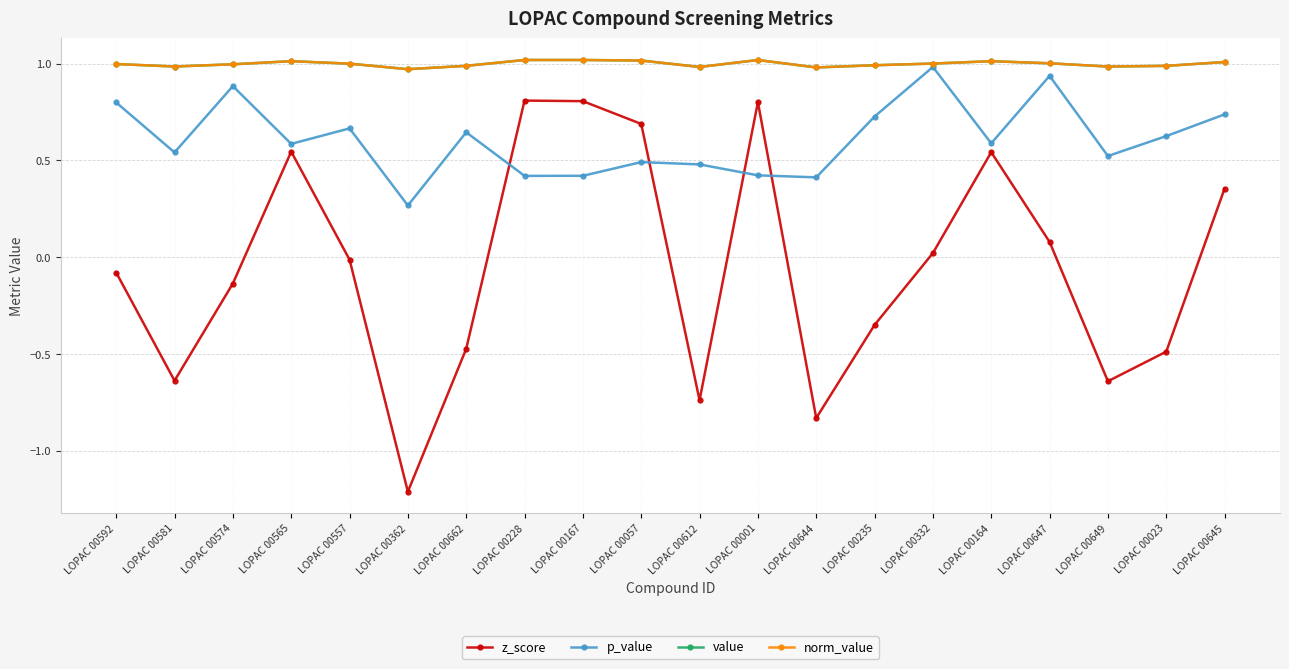

The z_score series shows -0.1 at LOPAC 00574. True or false?

True